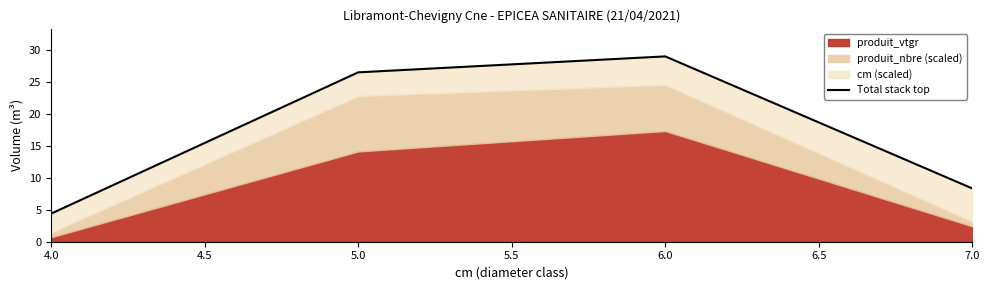

How many categories are shown in the chart?

4